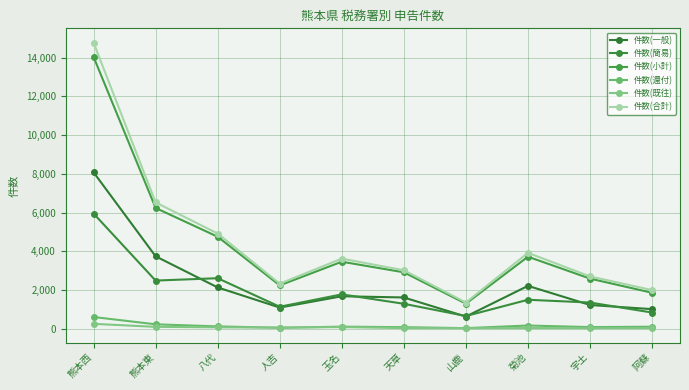

How many interior local valleys does the 件数(還付) series have?

3